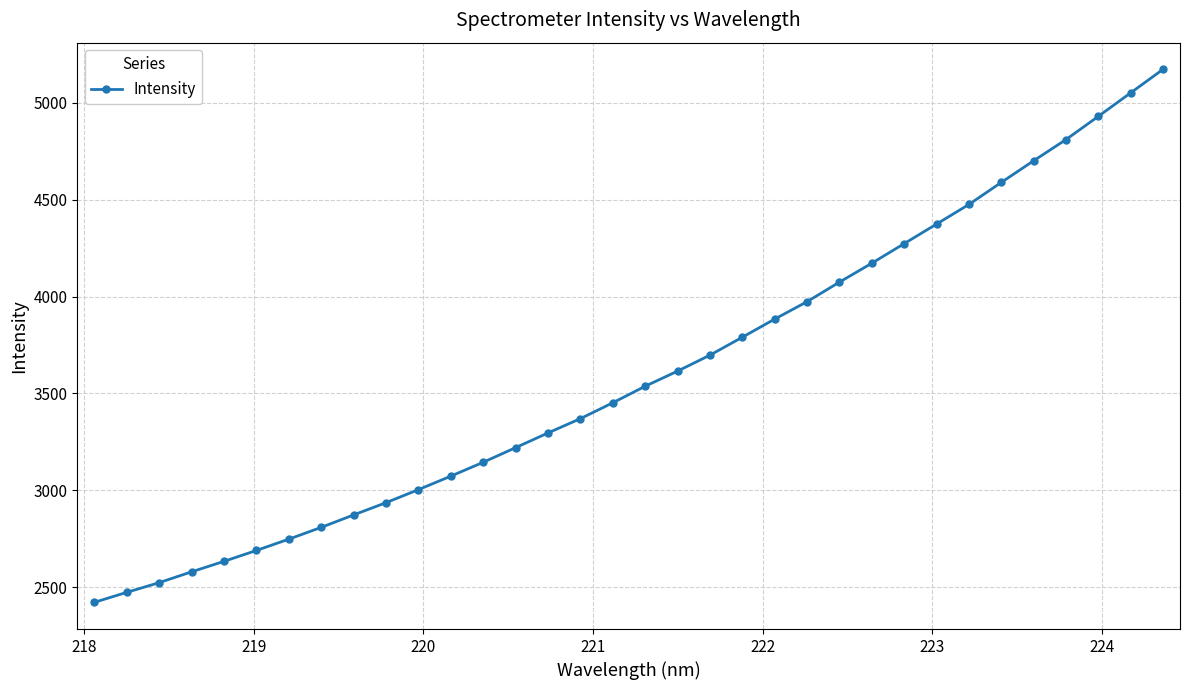

What is the sum of all values?

122373.2